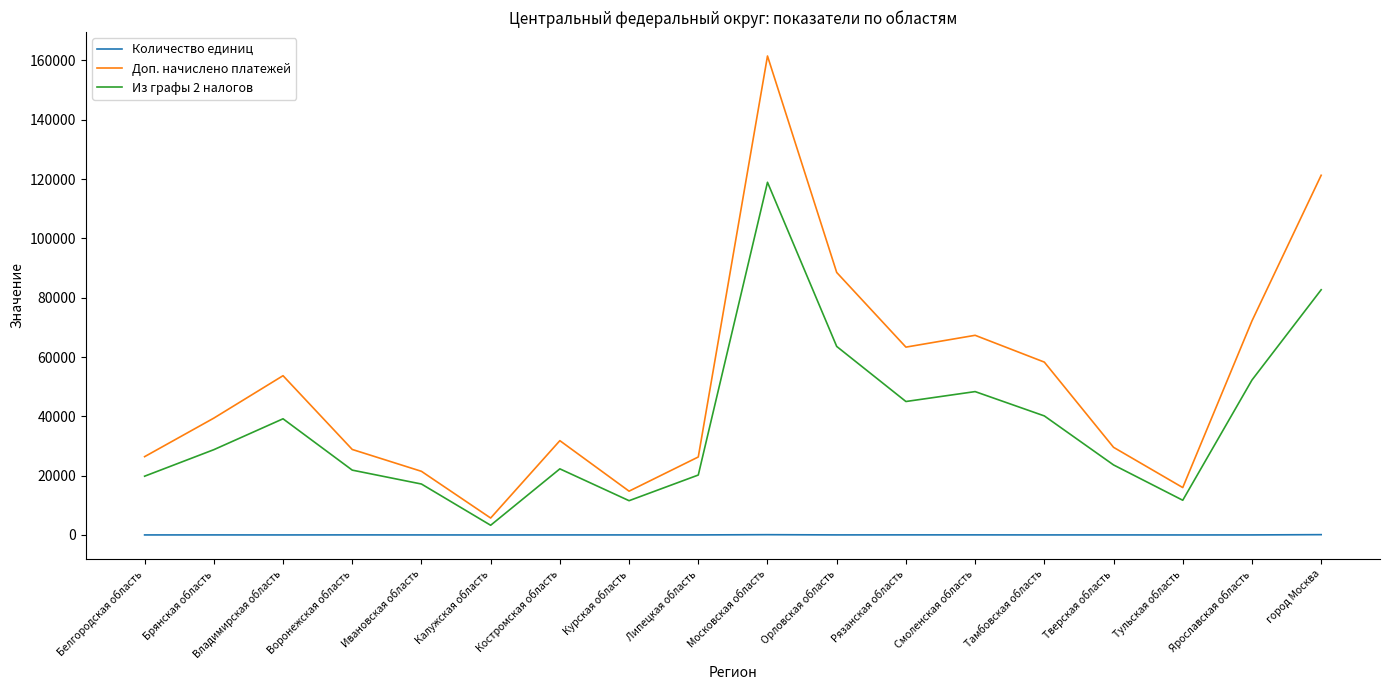

The Из графы 2 налогов series shows 63568 at Орловская область. True or false?

True